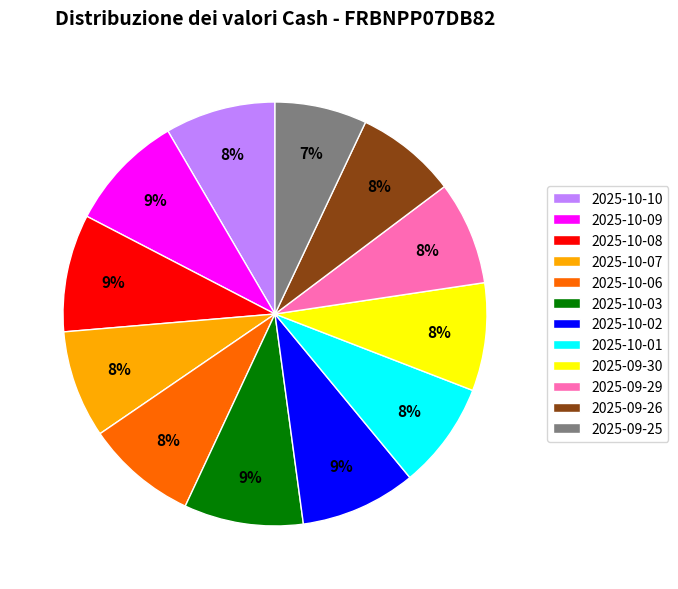

Is the sum of 2025-10-09 and 2025-09-29 greater than half?

No